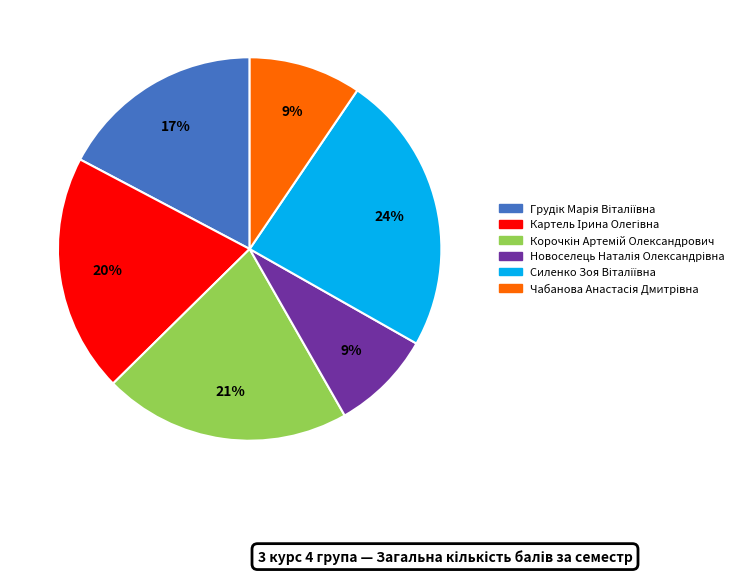

Is there any slice that represents more than half of the pie?

No